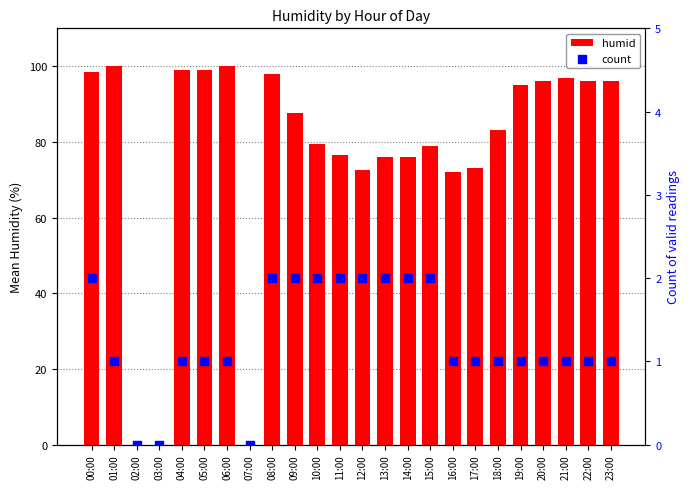

Which series has the largest Y range (max minus min)?

humid